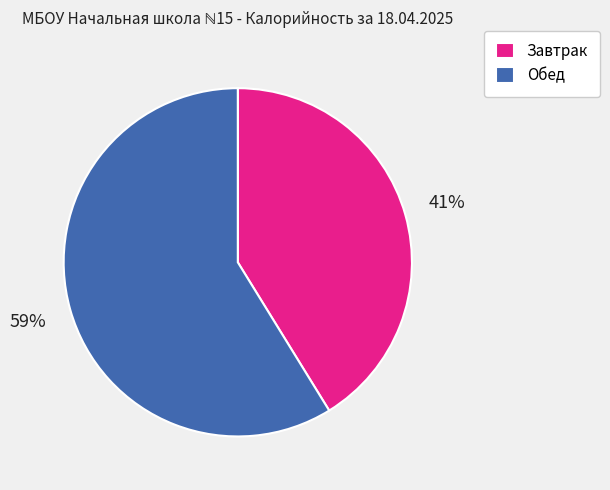

How many slices are in this pie chart?

2